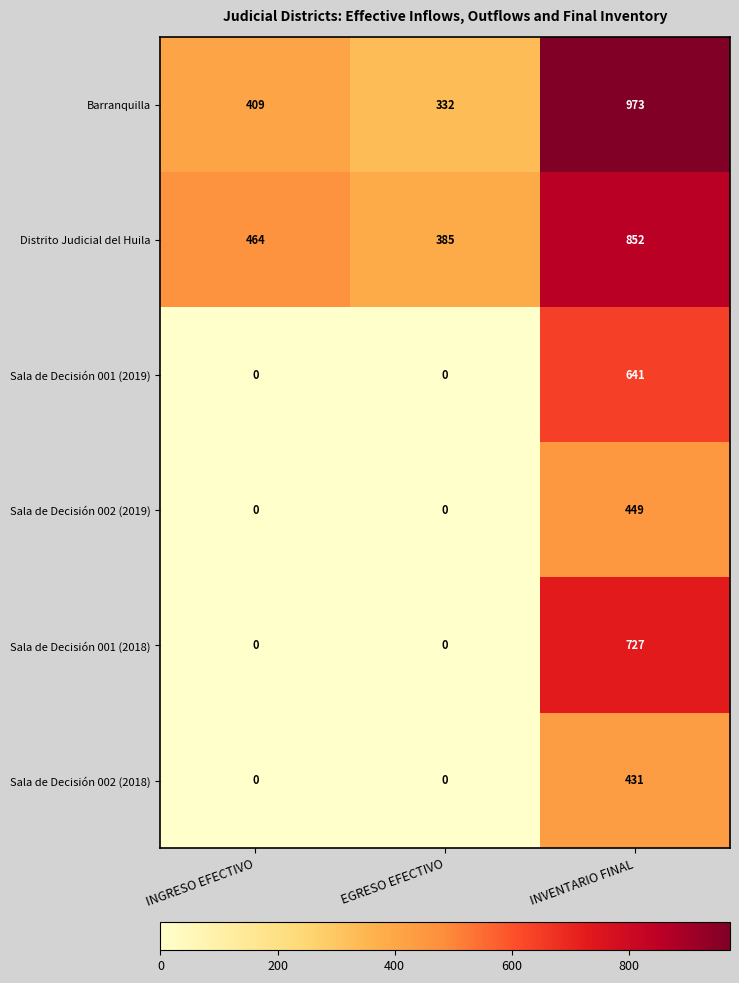

Reading left to right, list all the values displayed in this chart.

Barranquilla: INGRESO EFECTIVO=409	EGRESO EFECTIVO=332	INVENTARIO FINAL=973
Distrito Judicial del Huila: INGRESO EFECTIVO=464	EGRESO EFECTIVO=385	INVENTARIO FINAL=852
Sala de Decisión 001 (2019): INGRESO EFECTIVO=0	EGRESO EFECTIVO=0	INVENTARIO FINAL=641
Sala de Decisión 002 (2019): INGRESO EFECTIVO=0	EGRESO EFECTIVO=0	INVENTARIO FINAL=449
Sala de Decisión 001 (2018): INGRESO EFECTIVO=0	EGRESO EFECTIVO=0	INVENTARIO FINAL=727
Sala de Decisión 002 (2018): INGRESO EFECTIVO=0	EGRESO EFECTIVO=0	INVENTARIO FINAL=431